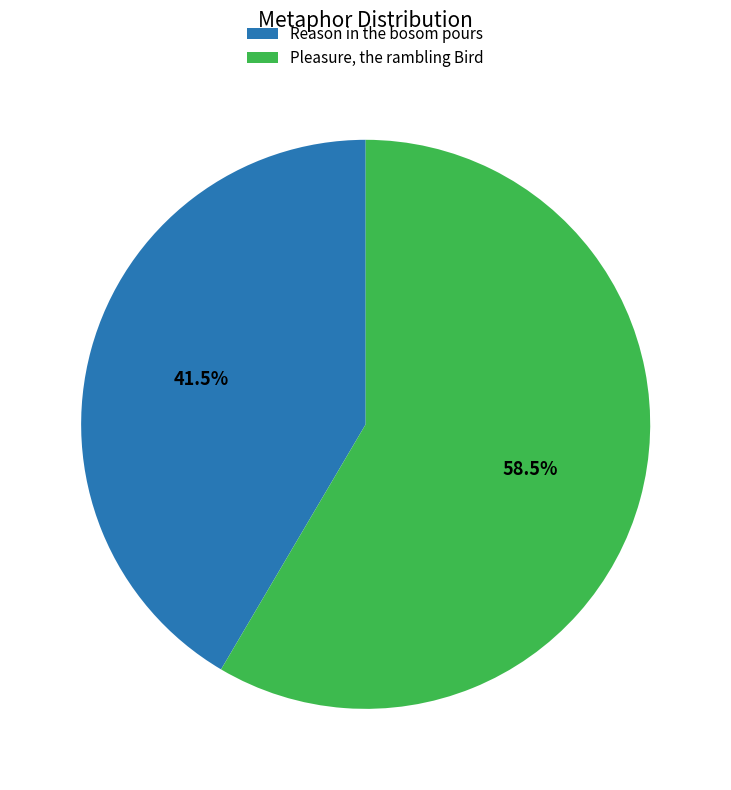

Which has a higher value, Pleasure, the rambling Bird or Reason in the bosom pours?

Pleasure, the rambling Bird